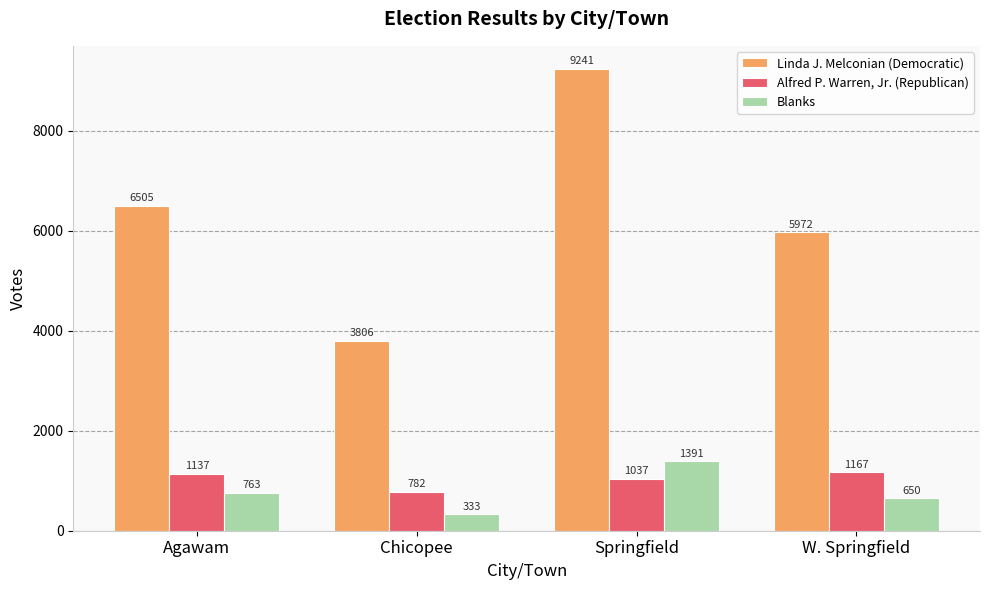

At W. Springfield, list the series in order from smallest to largest.

Blanks, Alfred P. Warren, Jr. (Republican), Linda J. Melconian (Democratic)